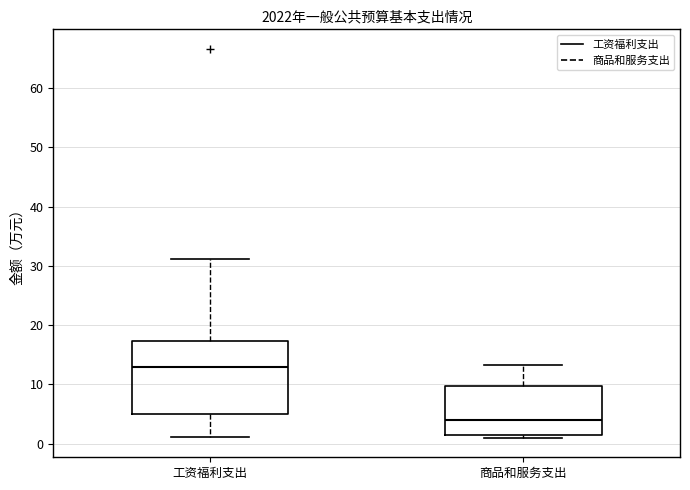

Reading left to right, transcribe this box plot: for each box, give where its median line is, the range the box spans, and where its two whiskers end, as read against the y-axis. The values are not printed on the chart, so give them approximately, as read against the axis.

工资福利支出: median 13, box 5 to 17, whiskers 1 to 31
商品和服务支出: median 4, box 2 to 10, whiskers 1 to 13